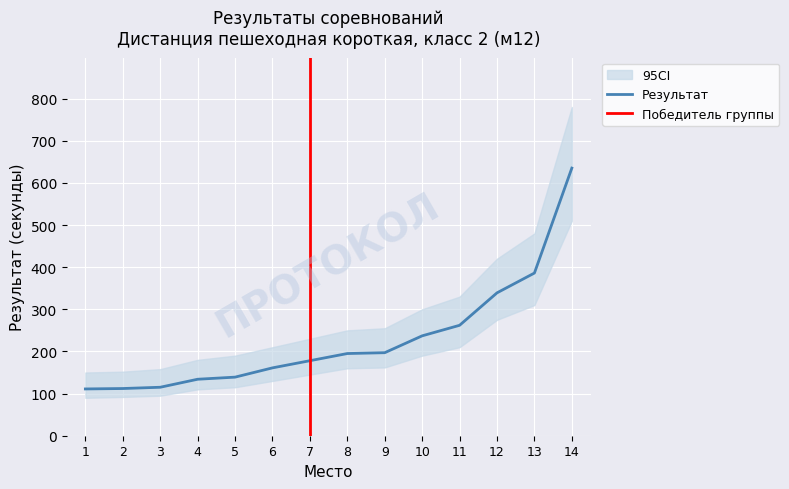

Count the number of categories in the chart.

14